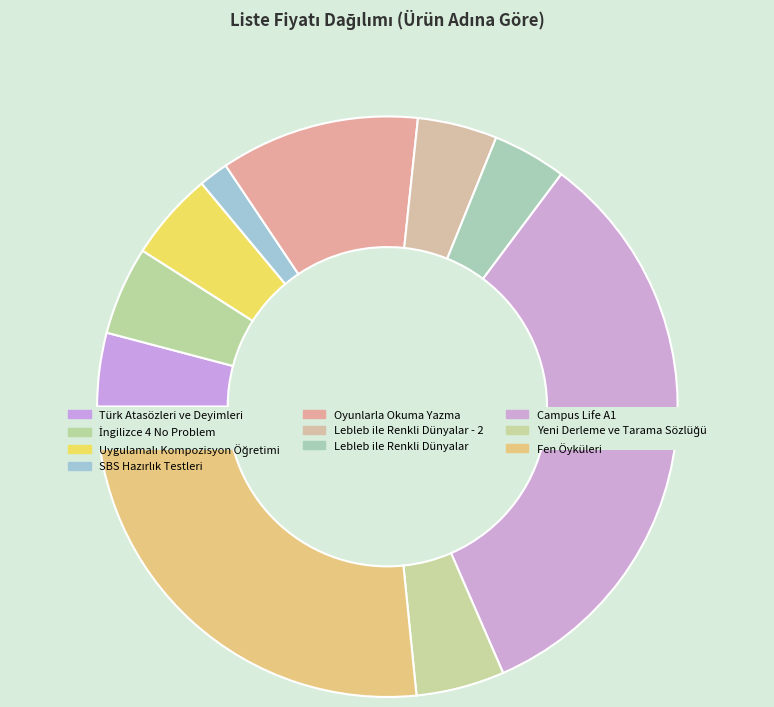

The Yeni Derleme ve Tarama Sözlüğü slice represents 5% of the pie. True or false?

True